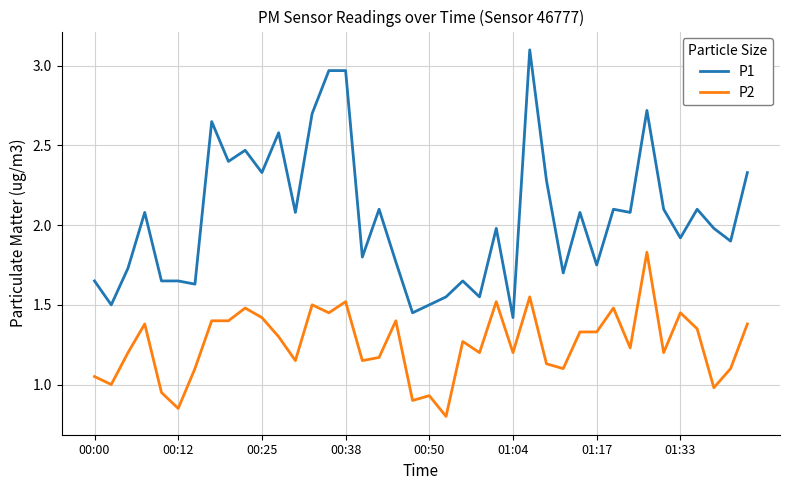

Which series has the largest range (max minus min)?

P1